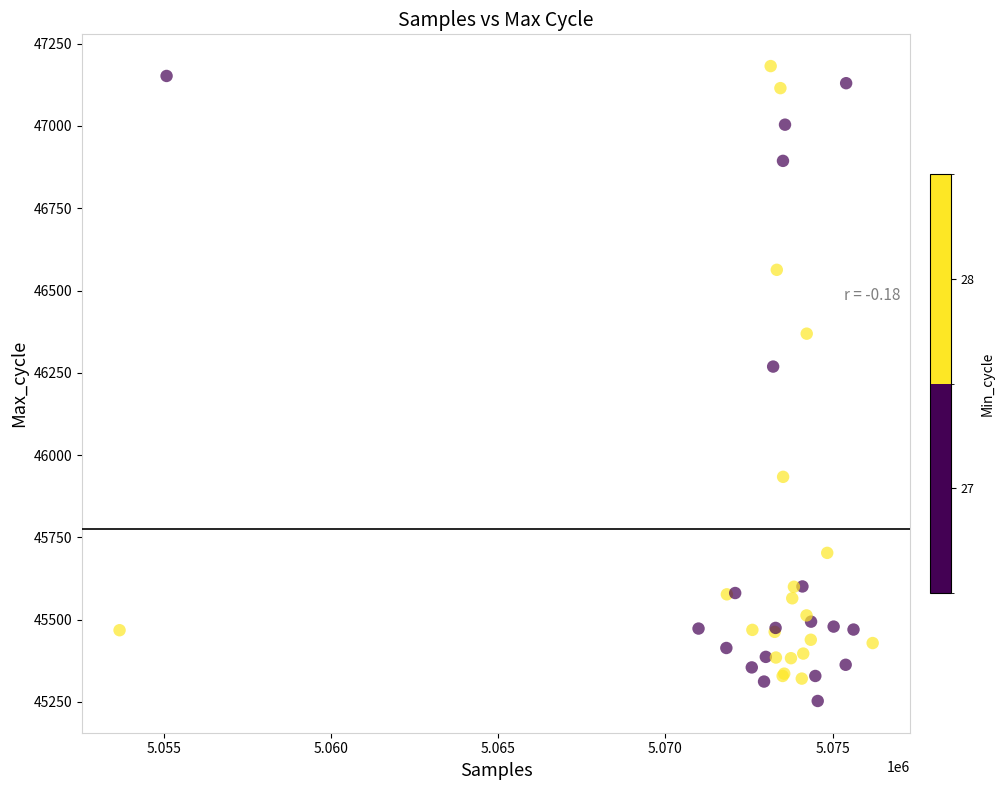

What Y value in the scatter plot is closest to 46217?

46269